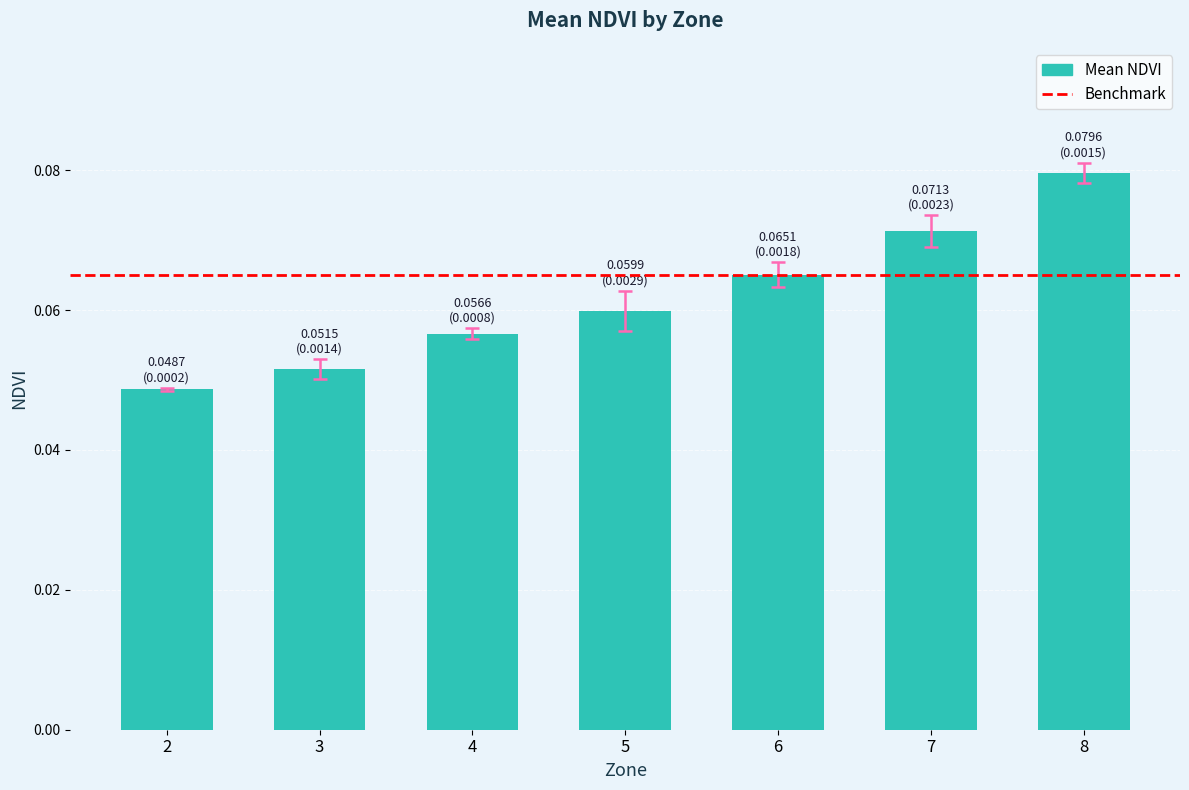

What is the sum of all values?

0.4